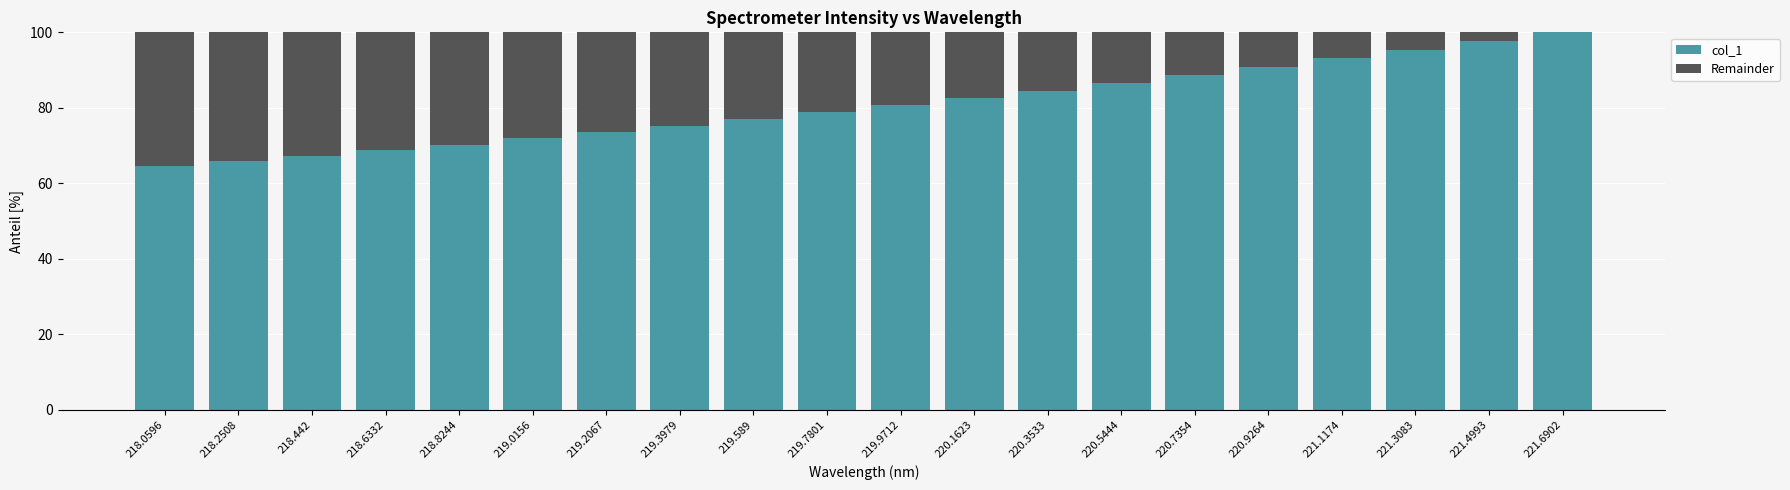

What is the maximum value for col_1?

100.0